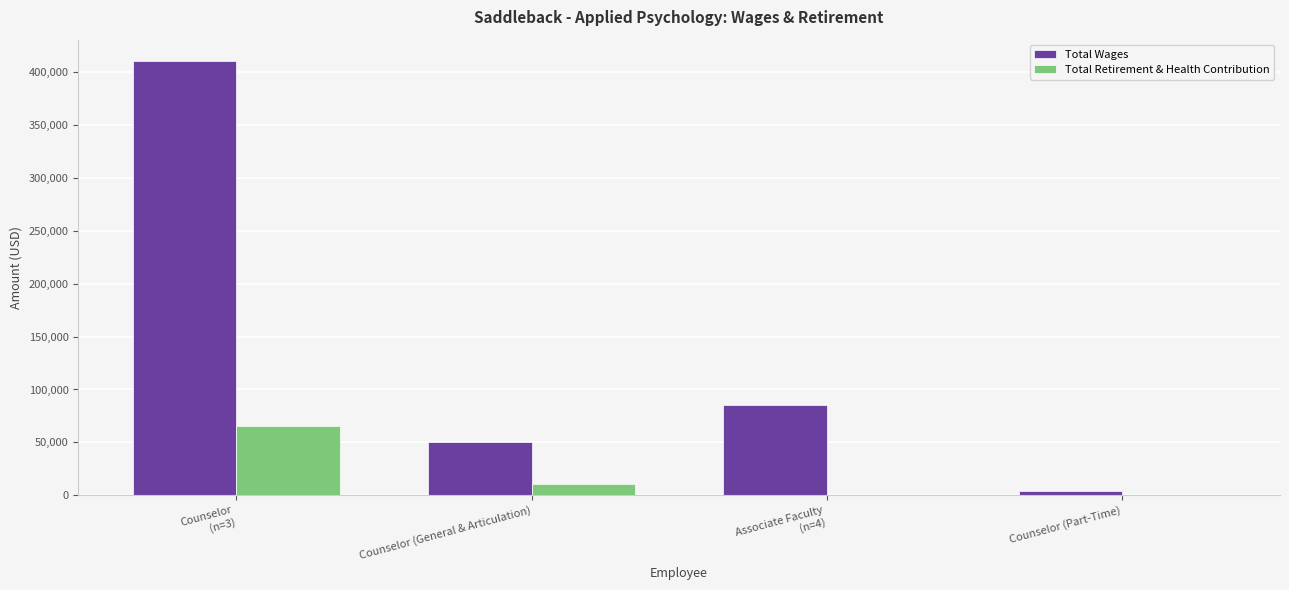

How many groups of bars are there?

4